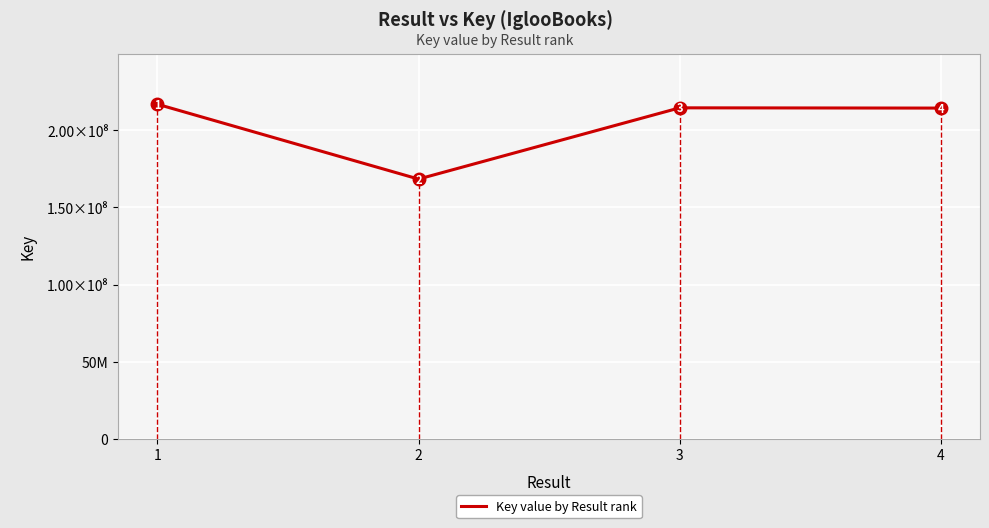

How many interior local peaks (higher than both neighbors) does the data have?

1